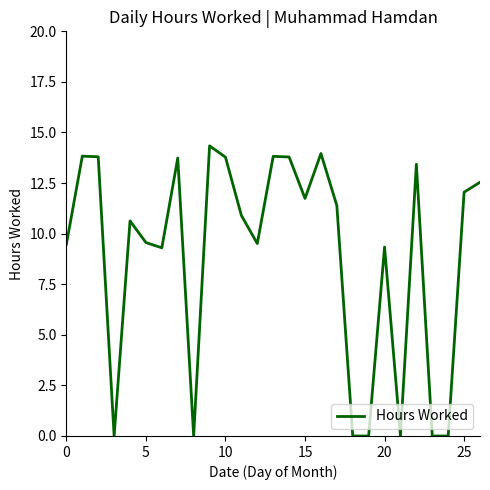

What is the difference between the maximum and minimum values?

14.3